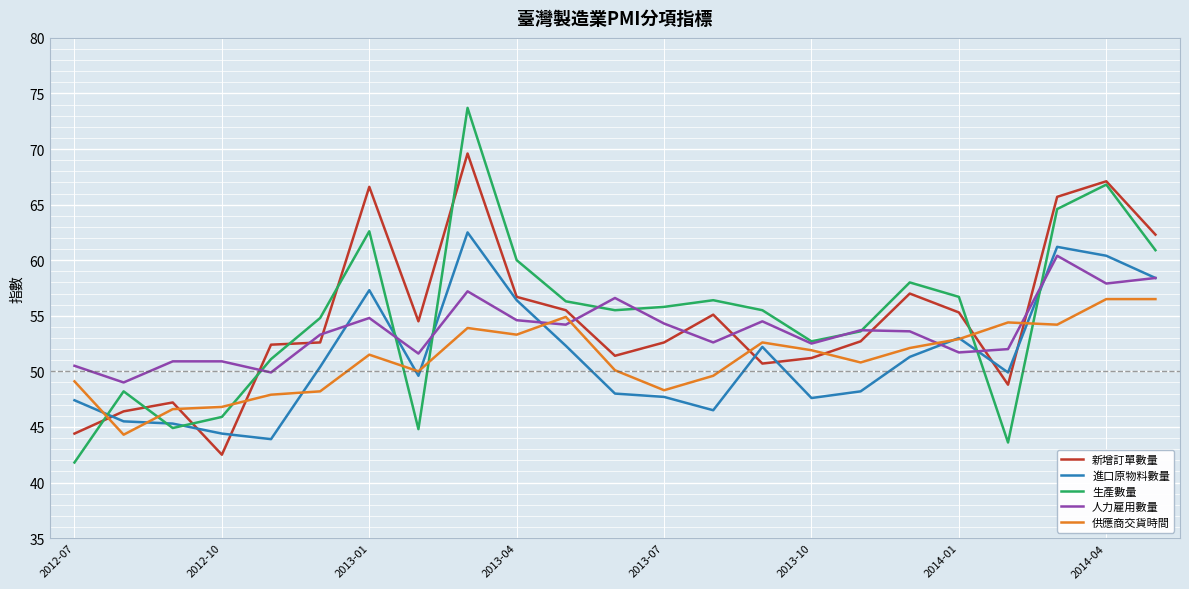

After their last crossing, which series has the higher values: 新增訂單數量 or 供應商交貨時間?

新增訂單數量